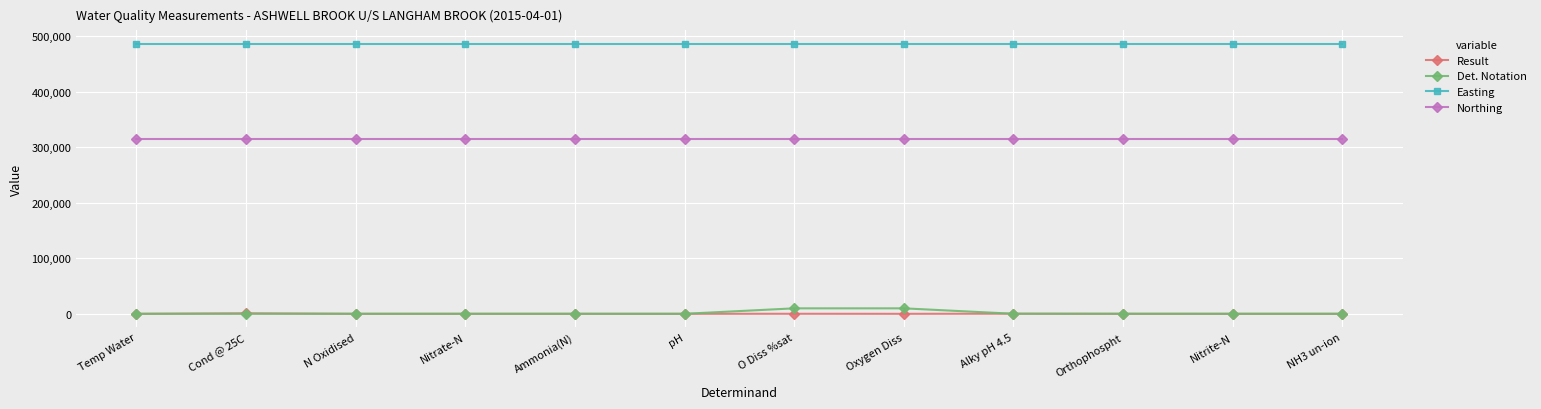

True or false: Northing and Easting intersect in this chart.

False